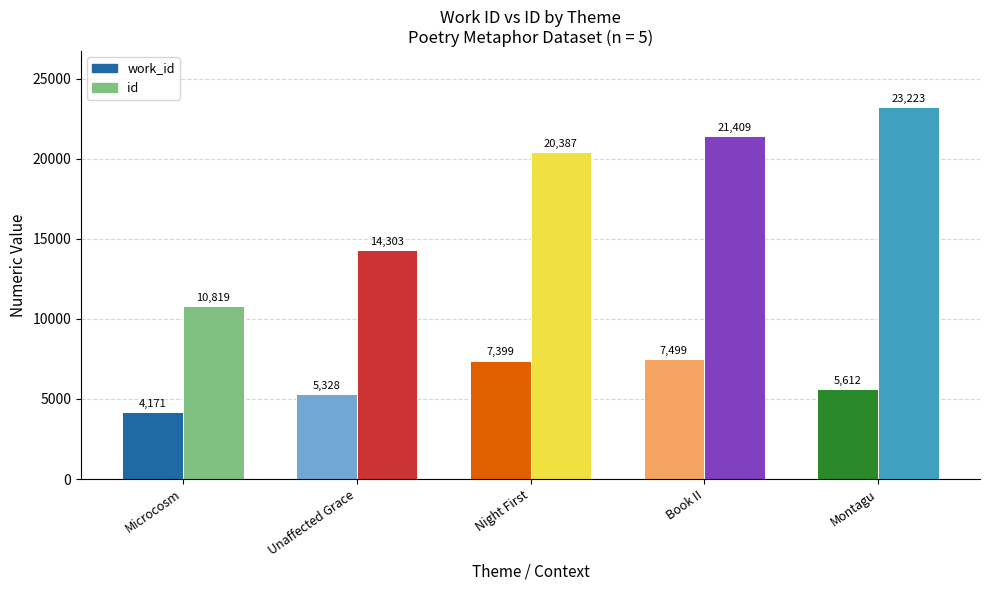

Which has a higher value, Night First or Microcosm?

Night First